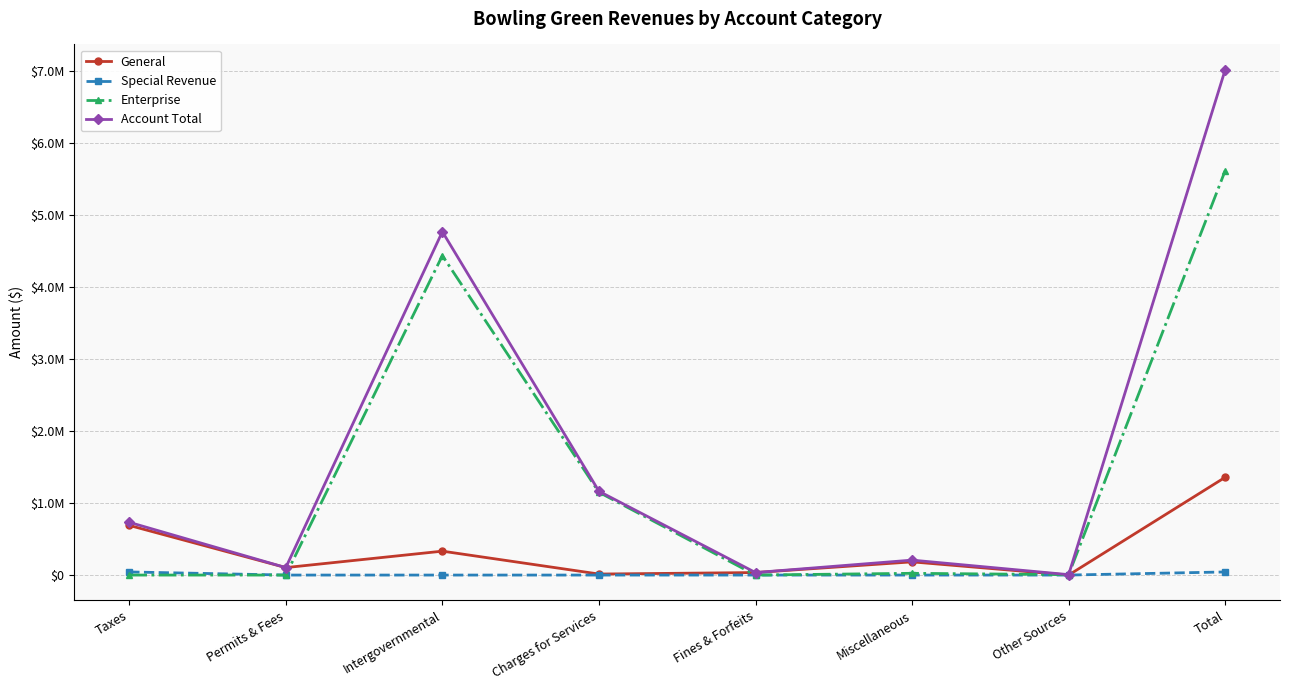

What position from the right is Total?

1